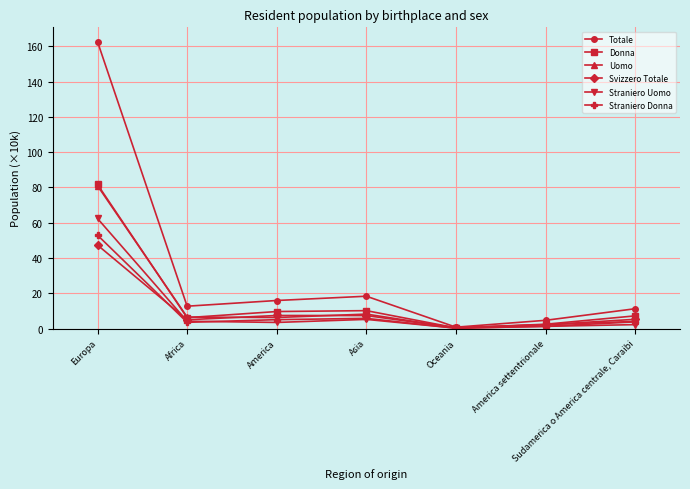

Which series has the largest total across all categories?

Totale